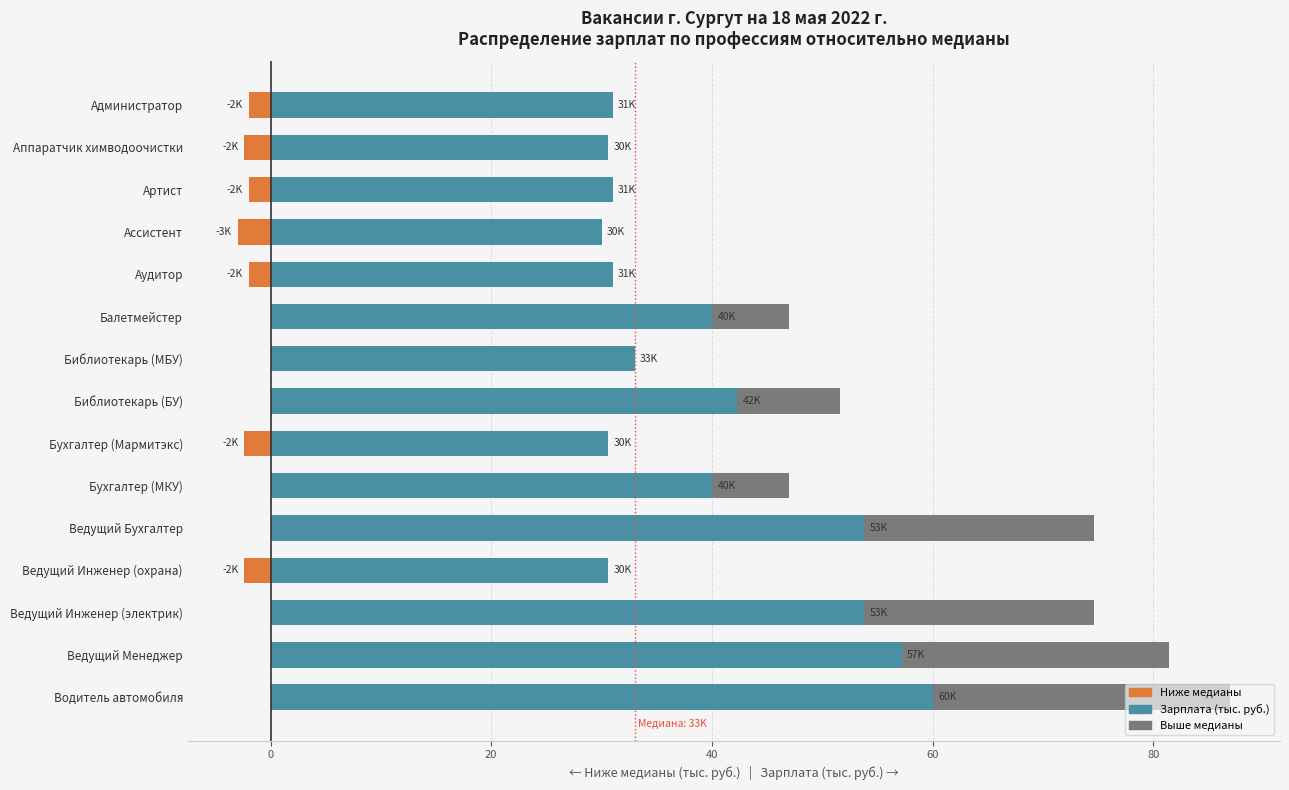

What is the value of the Зарплата (тыс. руб.) bar at the 10th from the left?

40.0